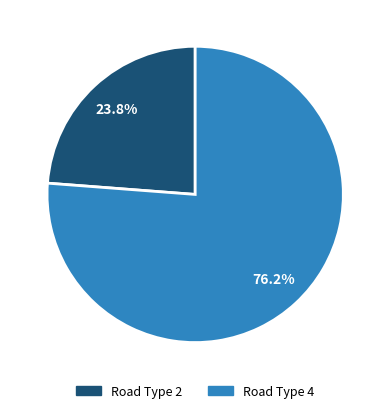

Which has a higher value, Road Type 2 or Road Type 4?

Road Type 4